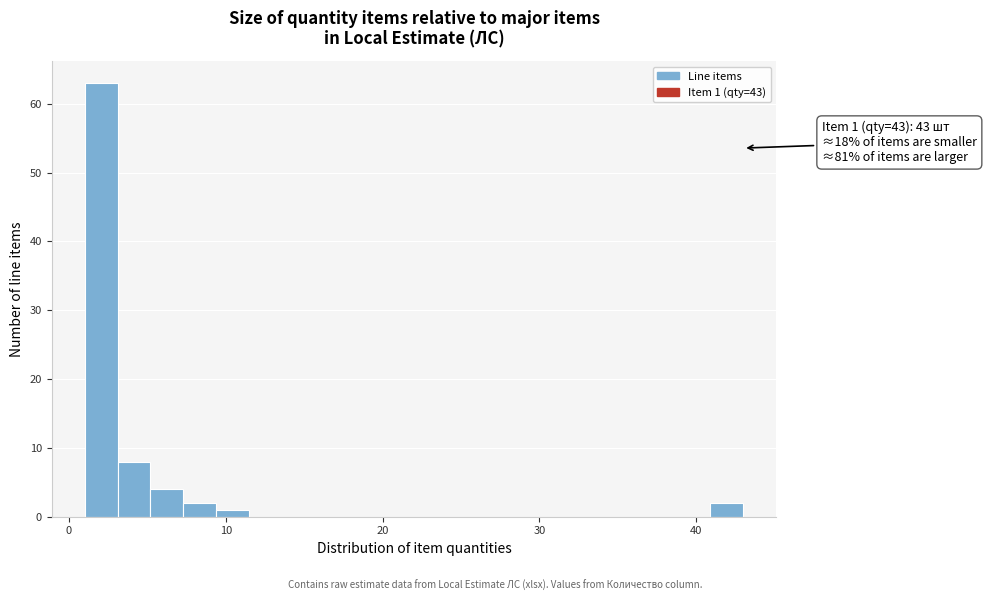

Read against the x-axis, roughly where is the centre of the tallest bar?

2